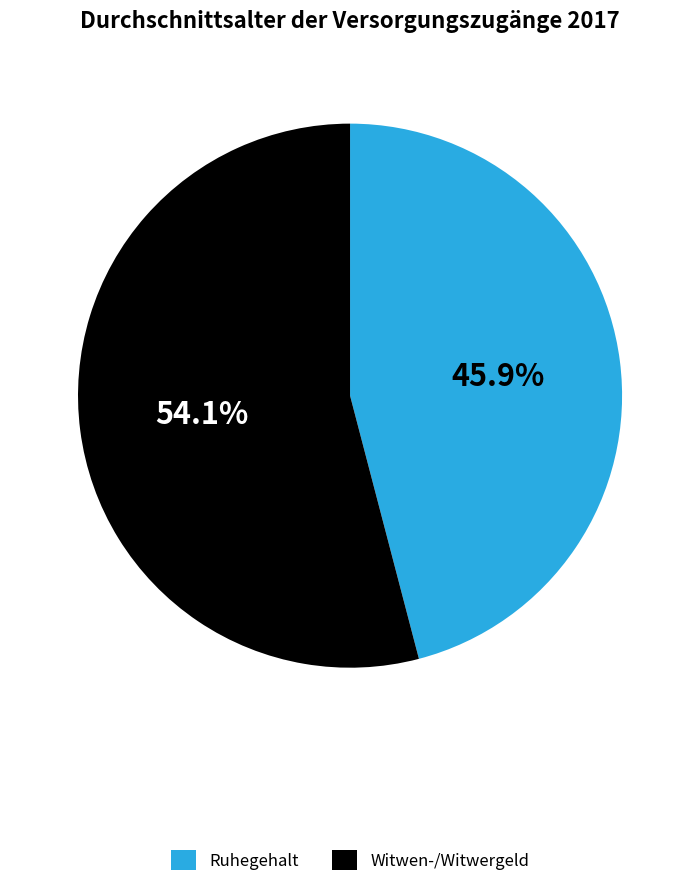

What percentage do Ruhegehalt and Witwen-/Witwergeld together represent?

100.0%